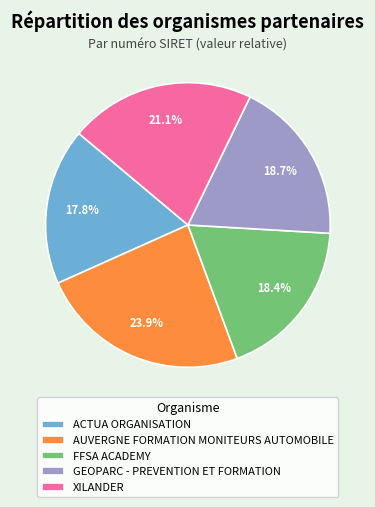

What percentage is NOT represented by XILANDER?

78.9%